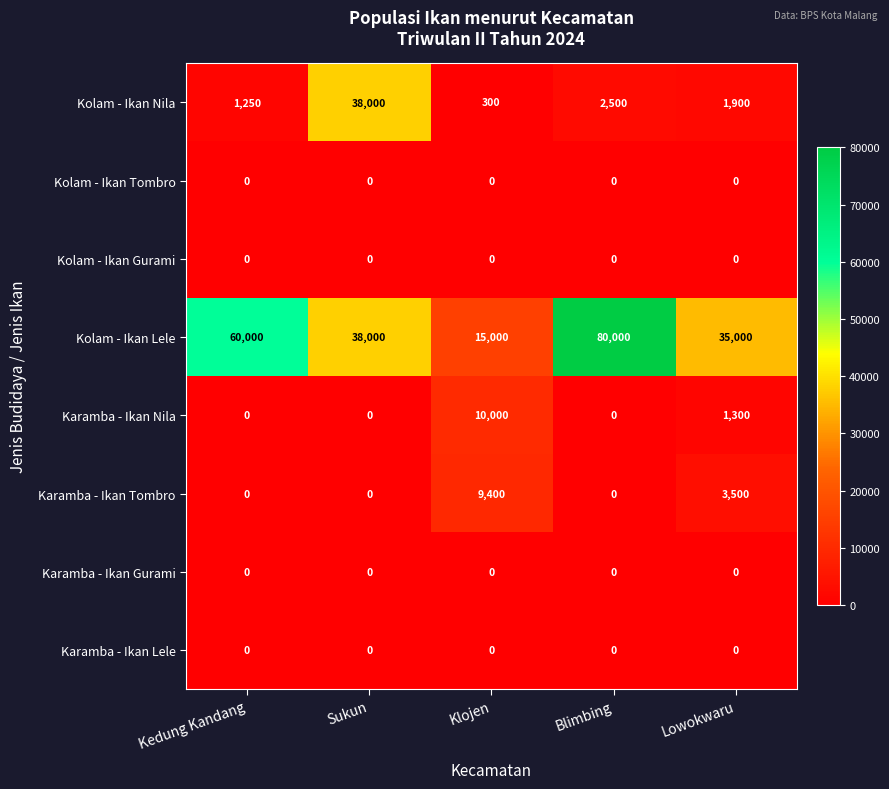

What is the sum of all Kolam - Ikan Lele values?

228000